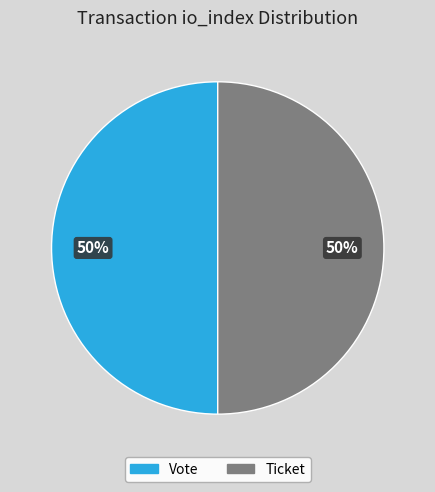

Approximately how many times larger is the value at Ticket compared to Vote?

1.0